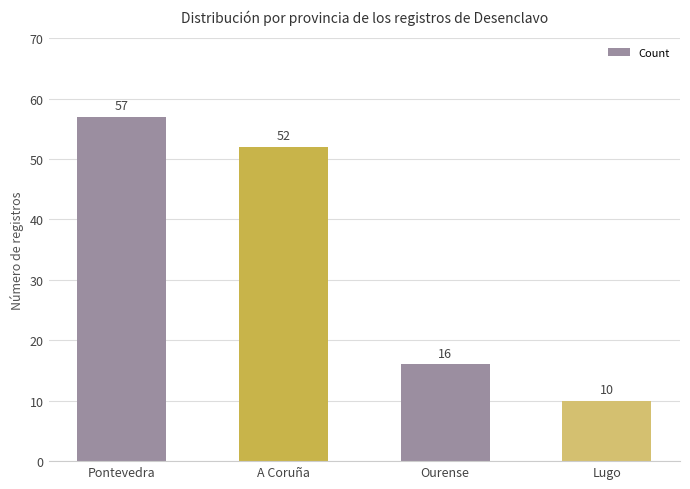

What is the label of the 1st bar from the right?

Lugo